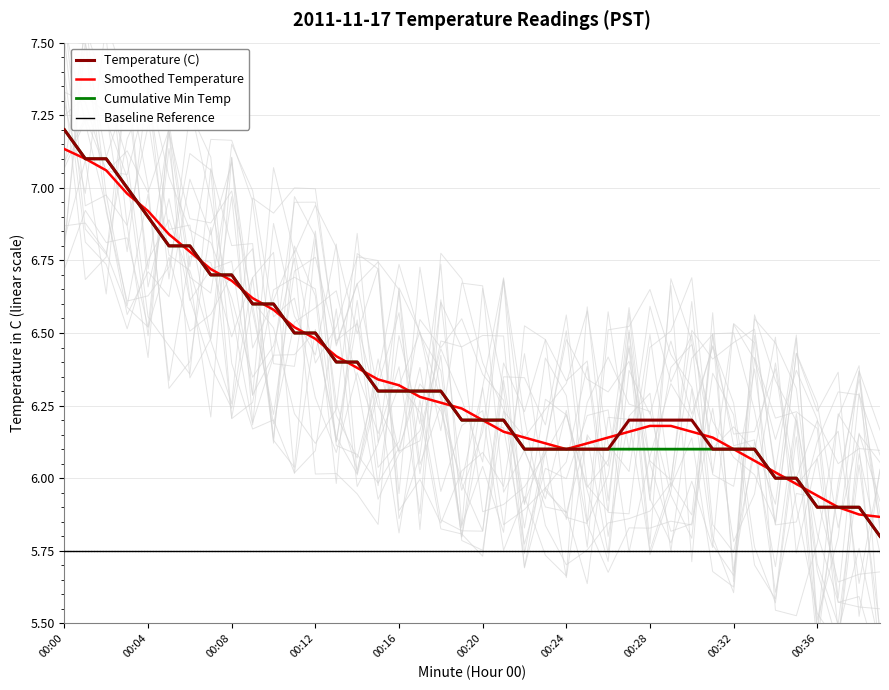

What is the lowest value of the Cumulative Min Temp series?

5.8